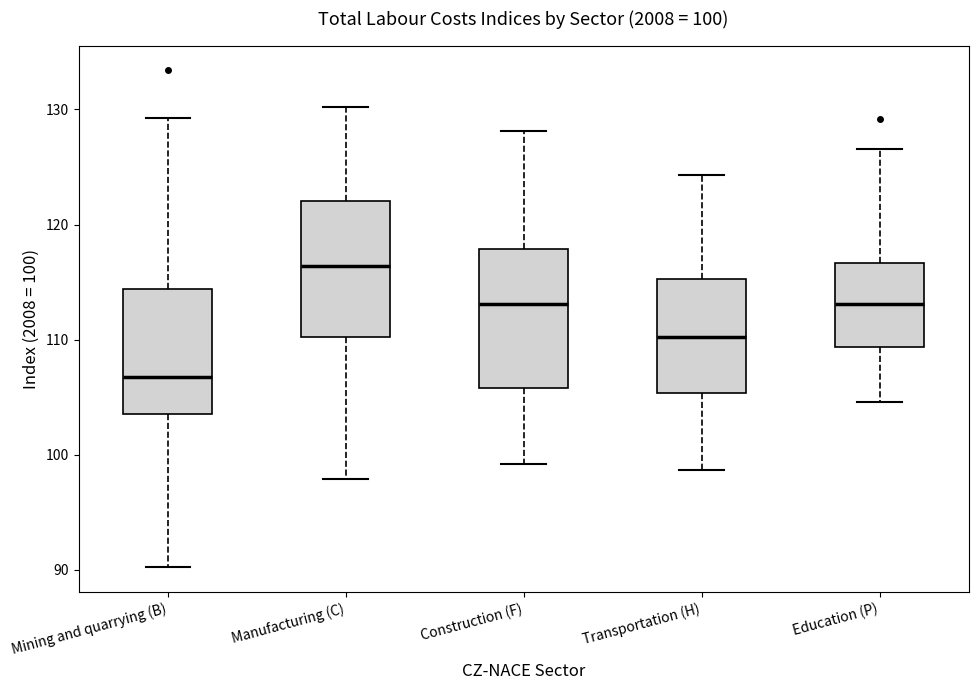

Which box has the highest median line?

Manufacturing (C)